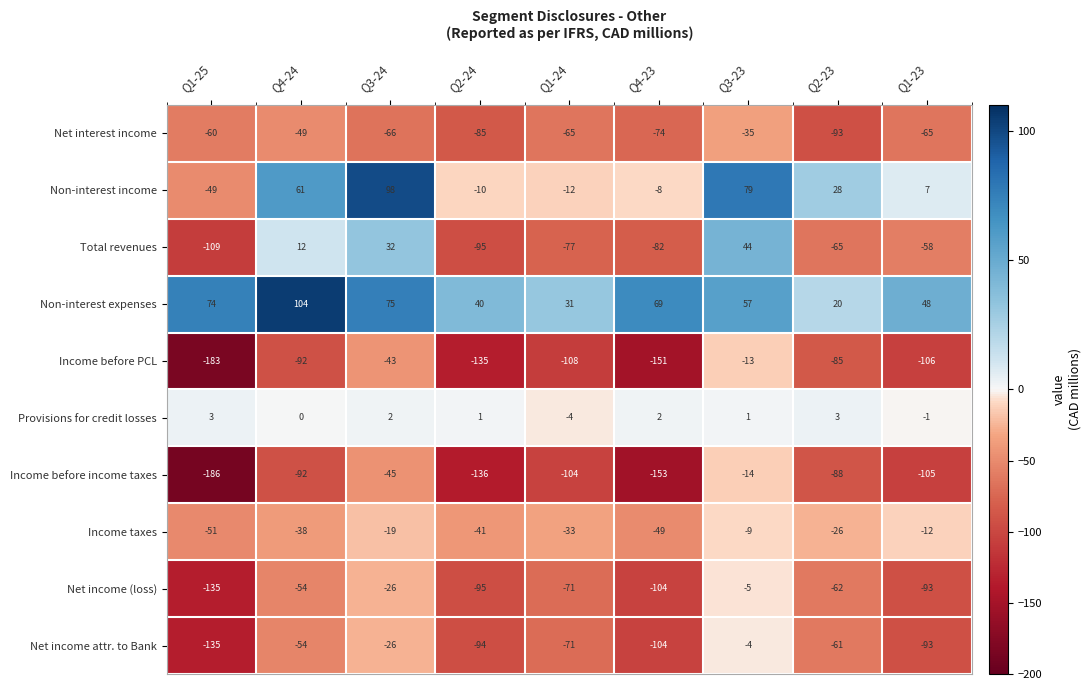

The value of Income before PCL at Q2-24 is -135. True or false?

True